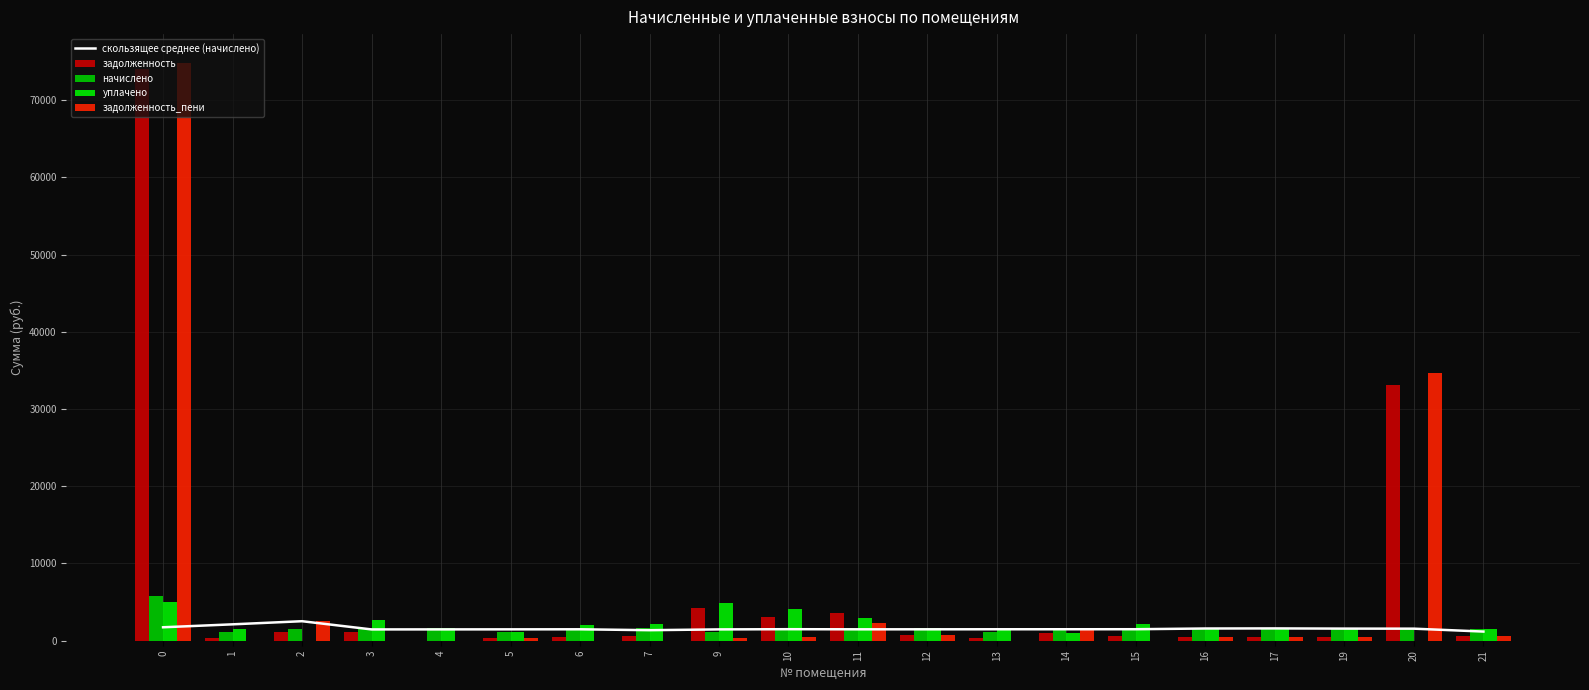

Reading left to right, transcribe all the data shown in this chart.

скользящее среднее (начислено): 1741.2	2121.9	2526.5	1463.7	1467.4	1472.0	1480.3	1363.3	1466.5	1492.3	1476.6	1478.5	1483.1	1484.9	1489.5	1582.6	1594.6	1568.8	1560.5	1185.4
задолженность: 73959.6	374.9	1067.7	1079.1	0.0	396.9	513.7	547.9	4176.1	3104.5	3567.3	718.6	368.7	1047.1	550.6	535.8	500.2	539.5	33135.4	559.4
начислено: 5840.2	1124.5	1522.7	1618.6	1589.1	1139.3	1541.2	1651.8	1120.9	1552.2	1644.4	1589.1	1128.2	1570.7	1651.8	1607.5	1500.6	1618.6	1548.5	1574.3
уплачено: 5000.0	1499.4	0.0	2697.7	1589.1	1139.4	2054.9	2199.7	4923.4	4139.3	2902.8	1589.1	1496.9	1047.1	2202.4	1607.5	1500.6	1618.6	0.0	1574.3
задолженность_пени: 74799.8	0.0	2590.4	0.0	0.0	396.8	0.0	0.0	373.6	517.4	2308.8	718.6	0.0	1570.7	0.0	535.8	500.2	539.5	34683.9	559.4